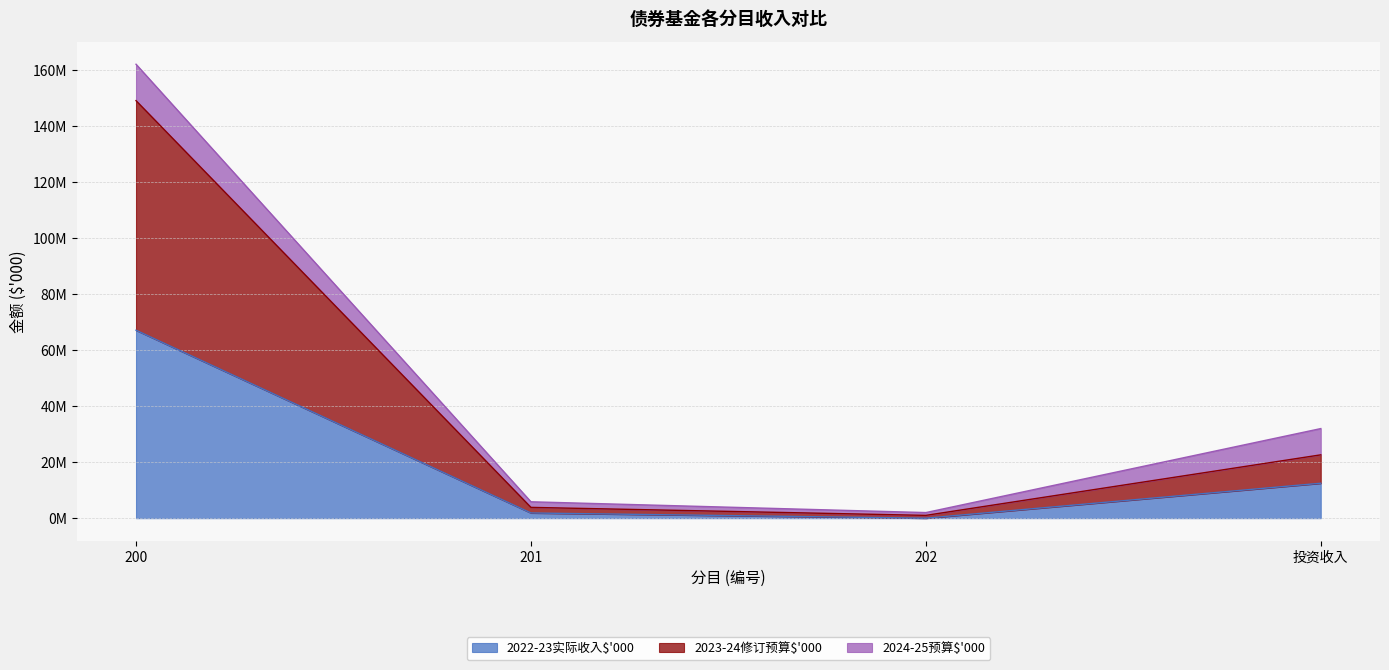

What are all the series names shown in the legend?

2022-23实际收入$'000, 2023-24修订预算$'000, 2024-25预算$'000